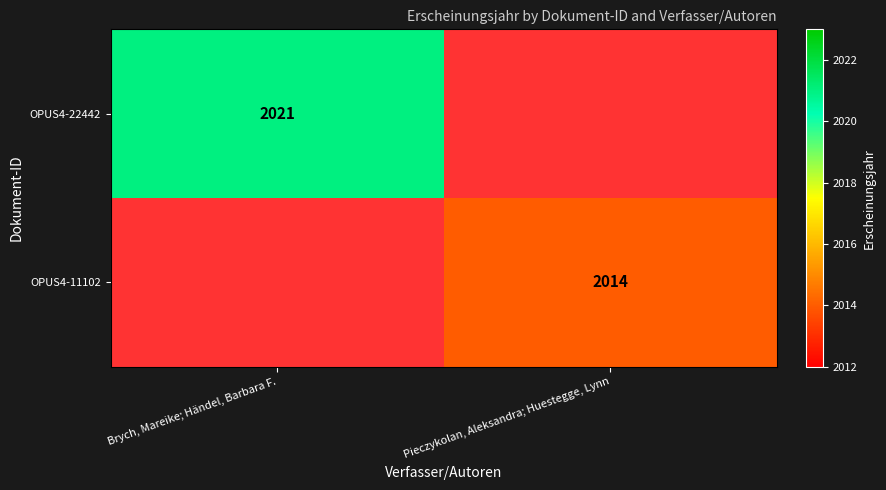

True or false: OPUS4-11102 has a value of 2014 at Pieczykolan, Aleksandra; Huestegge, Lynn.

True